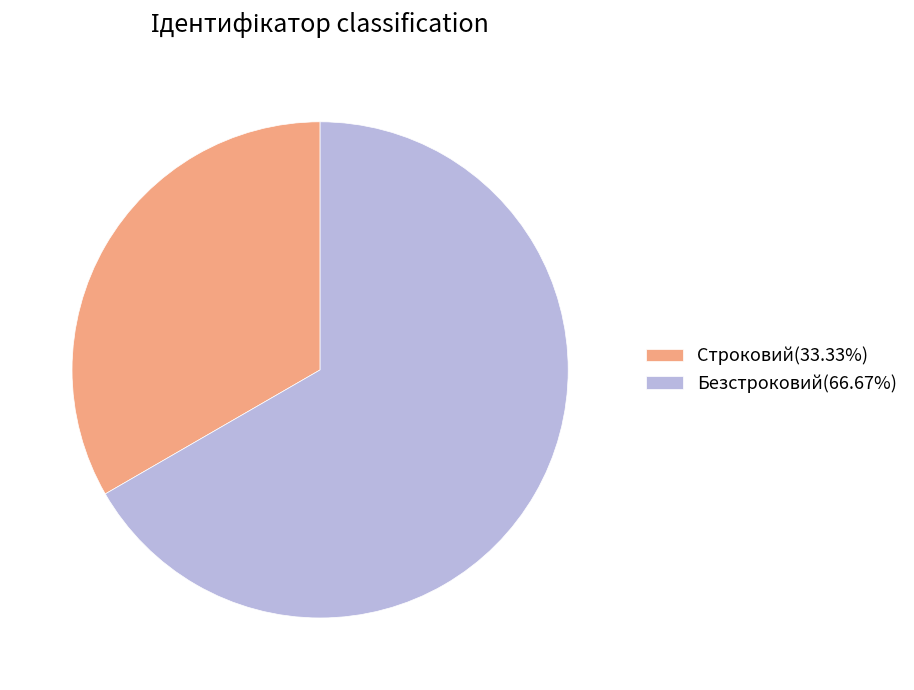

What is the smallest slice in the pie chart?

Строковий